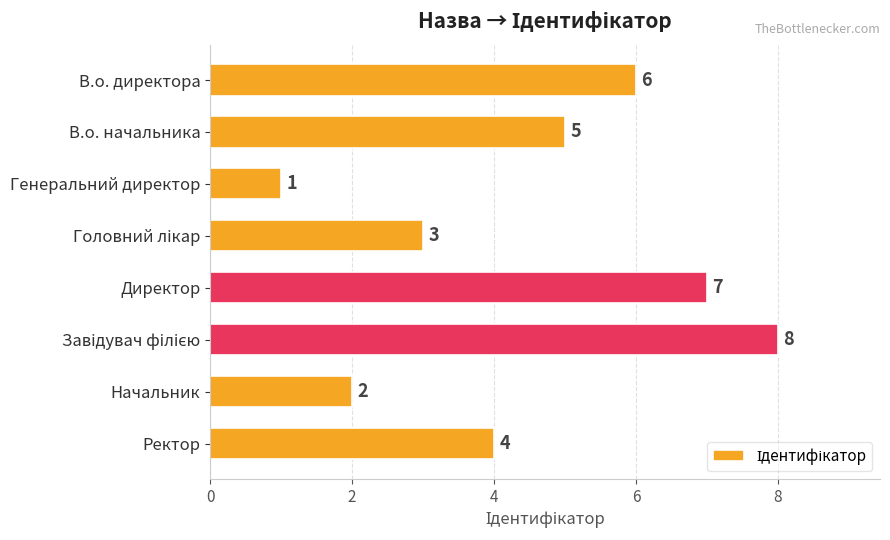

What is the difference between the second highest and second lowest values?

5